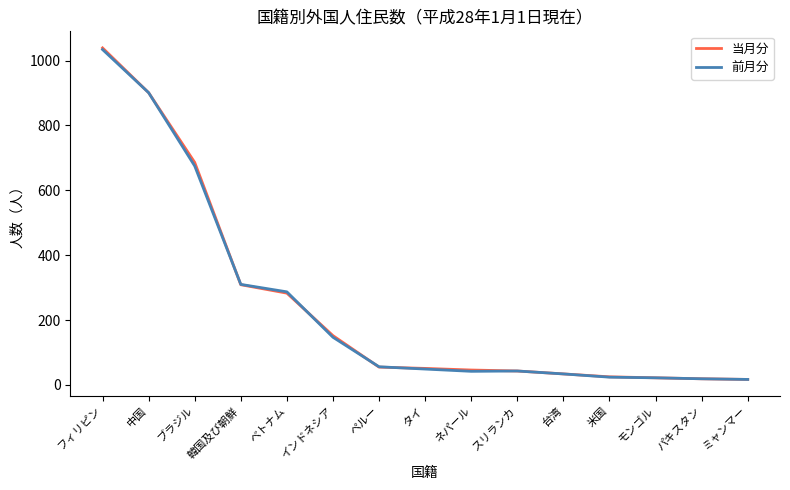

The 当月分 series shows 55 at ペルー. True or false?

True